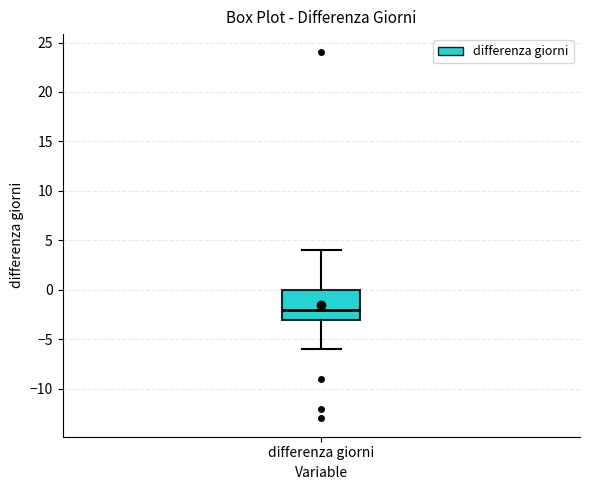

Read this box plot against the y-axis: the position of the median line, the range covered by the box, and the ends of both whiskers. The values are not printed on the chart, so give them approximately, as read against the axis.

median -2, box -3 to 0, whiskers -6 to 4